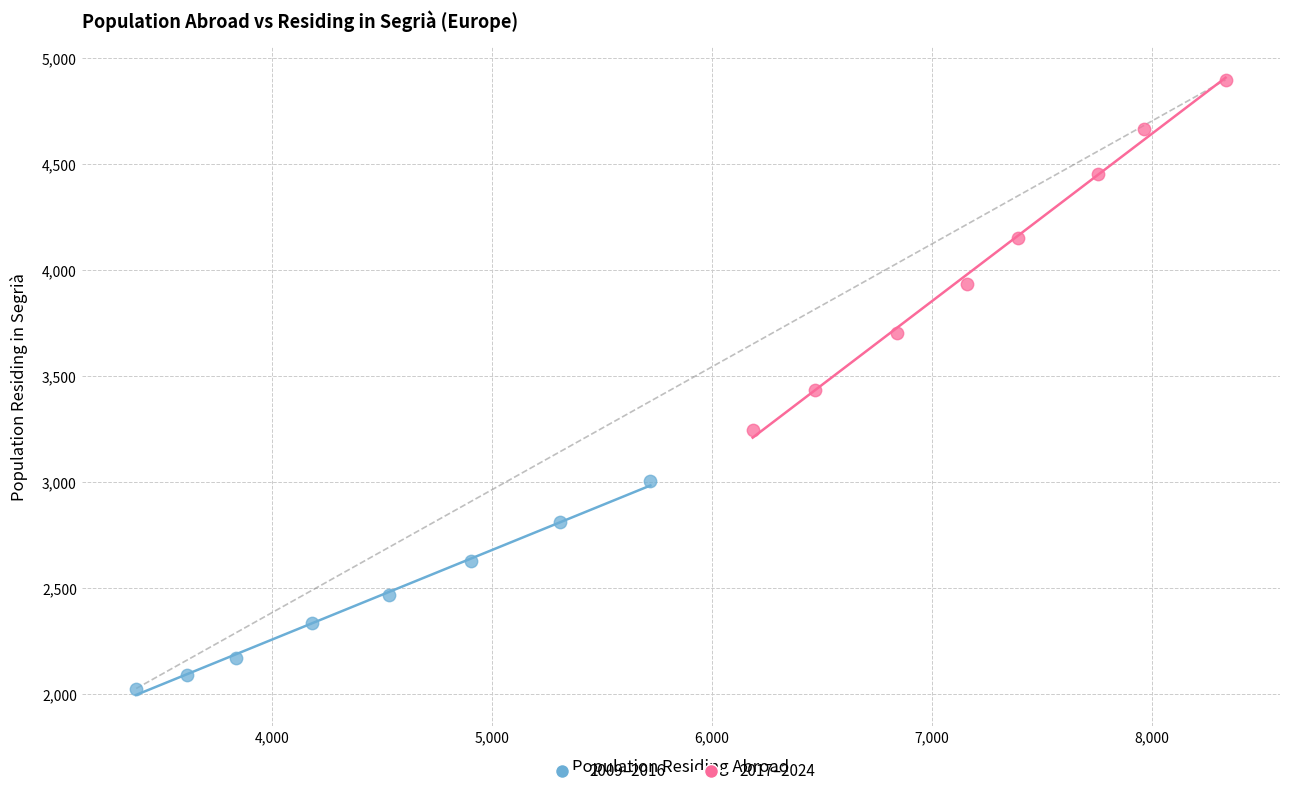

Which series has the widest spread of Y values?

2017–2024